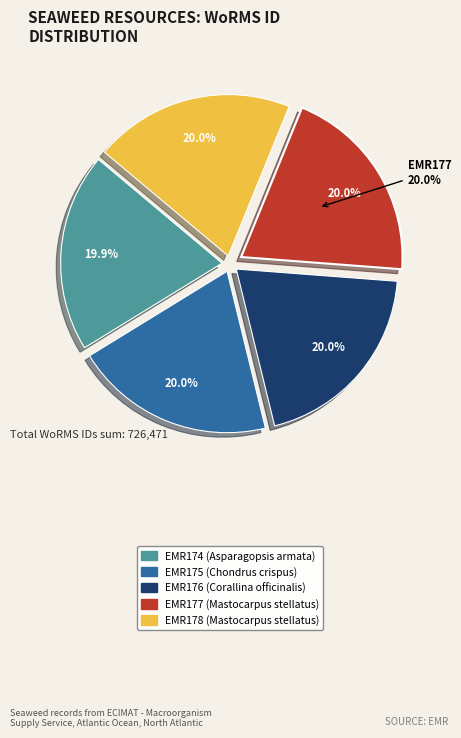

How many segments does this pie chart have?

5